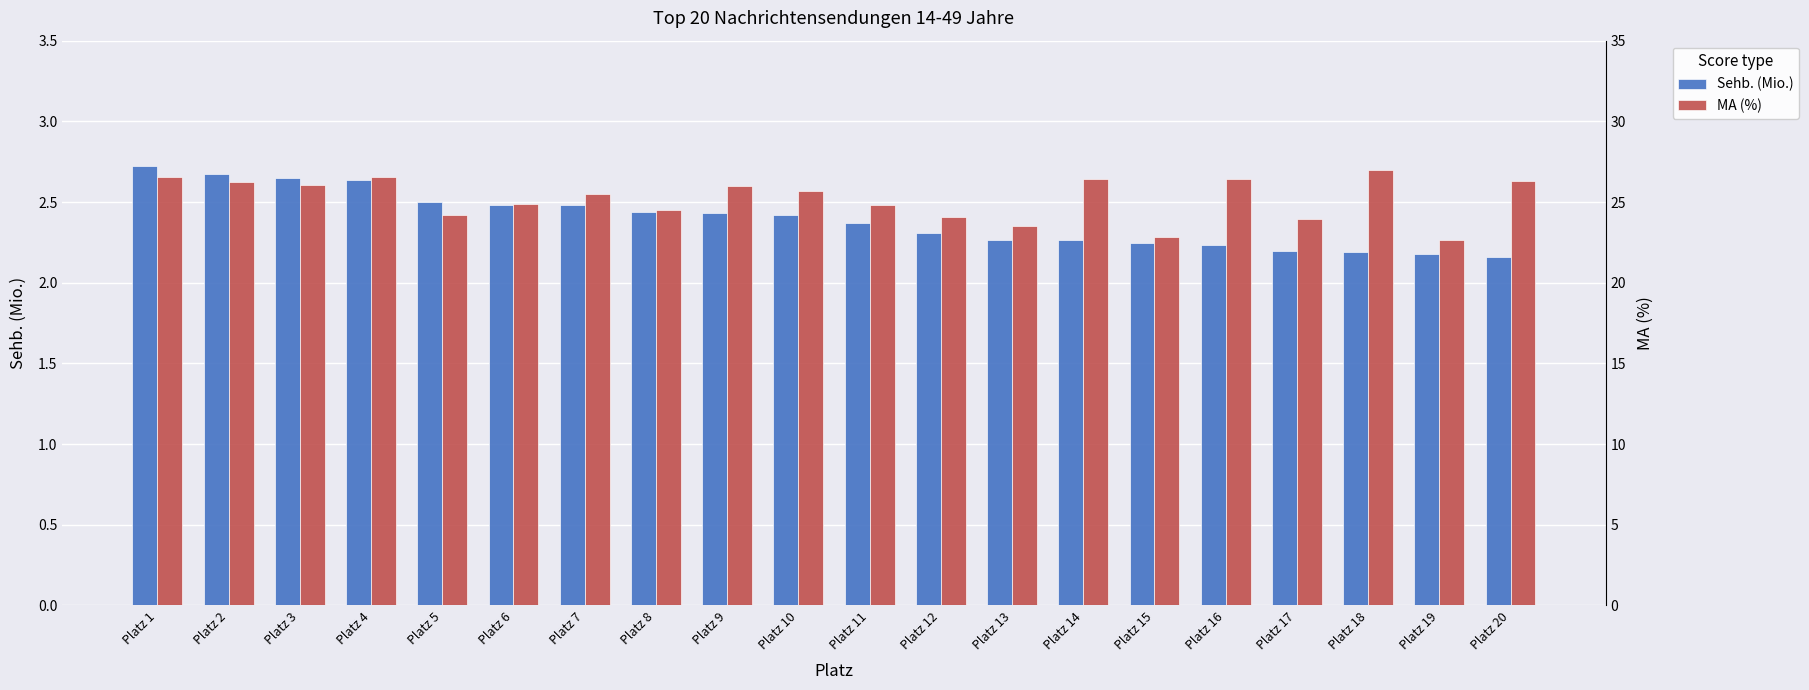

The MA (%) series shows 22.8 at Platz 15. True or false?

True